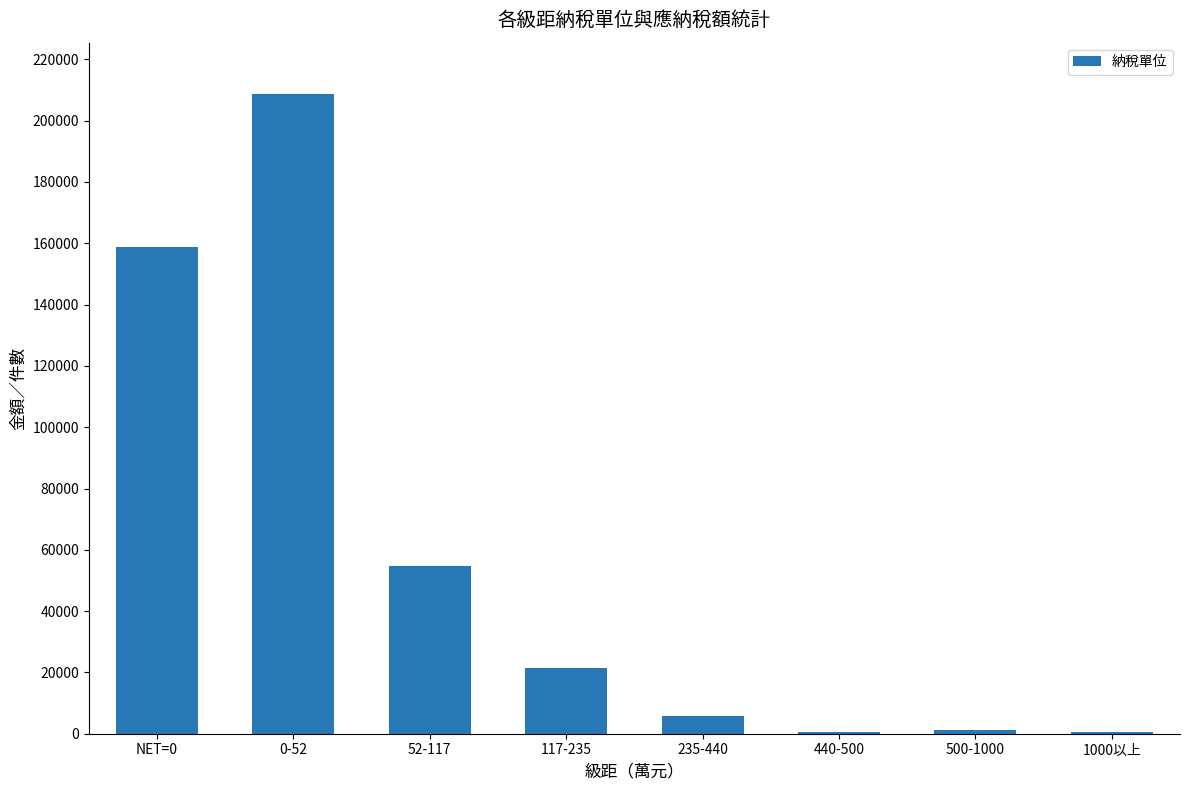

At which category does the chart reach its peak across all series?

0-52